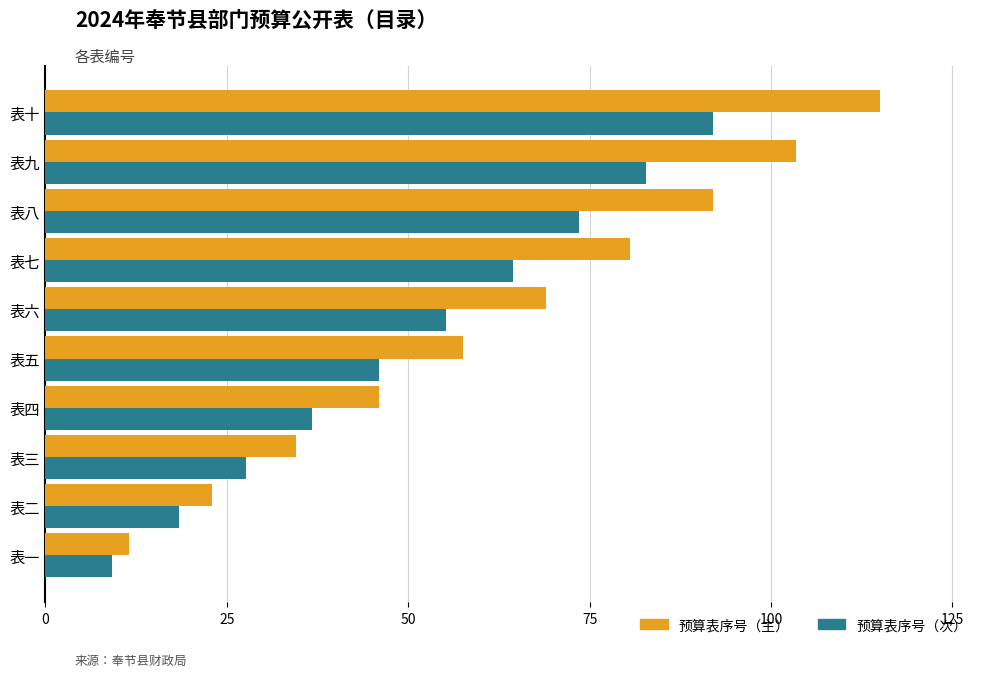

What is the difference between the 预算表序号（主） values at 表五 and 表十?

57.5